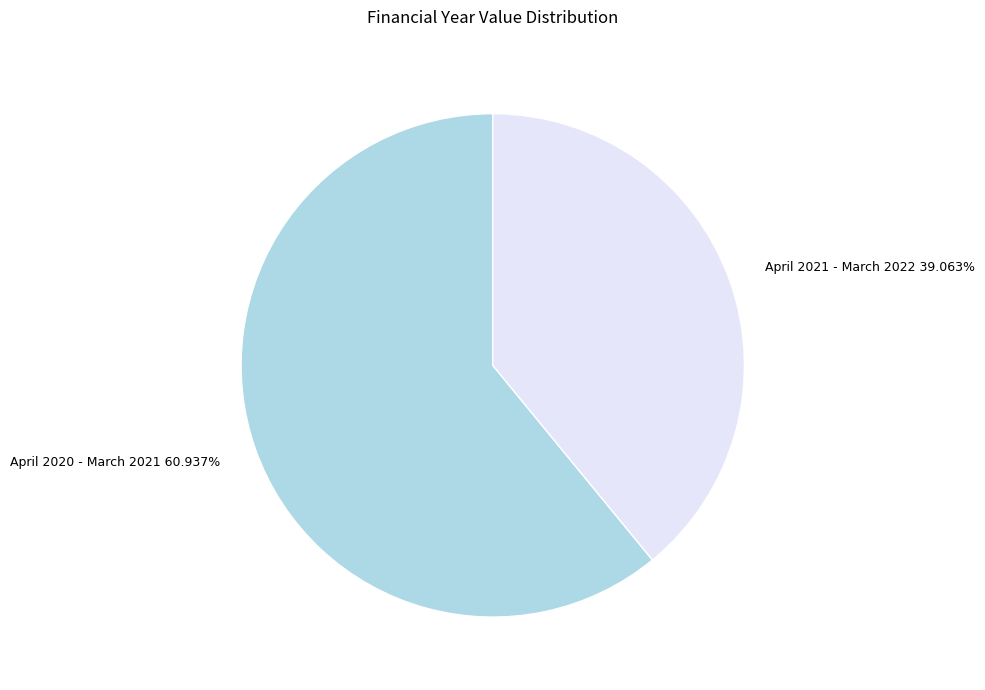

To the nearest percent, what portion does April 2021 - March 2022 represent?

39%